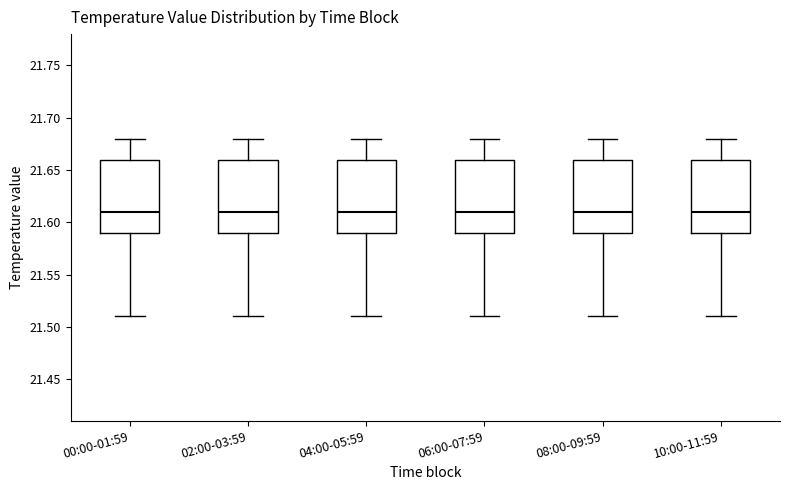

Reading left to right, read every box against the y-axis: the position of its median line, the range the box covers, and the ends of its whiskers. The values are not printed on the chart, so give them approximately, as read against the axis.

00:00-01:59: median 21.61, box 21.59 to 21.66, whiskers 21.51 to 21.68
02:00-03:59: median 21.61, box 21.59 to 21.66, whiskers 21.51 to 21.68
04:00-05:59: median 21.61, box 21.59 to 21.66, whiskers 21.51 to 21.68
06:00-07:59: median 21.61, box 21.59 to 21.66, whiskers 21.51 to 21.68
08:00-09:59: median 21.61, box 21.59 to 21.66, whiskers 21.51 to 21.68
10:00-11:59: median 21.61, box 21.59 to 21.66, whiskers 21.51 to 21.68